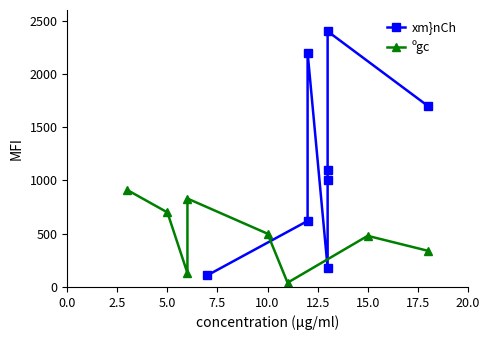

True or false: xm}nCh and ºgc intersect in this chart.

True